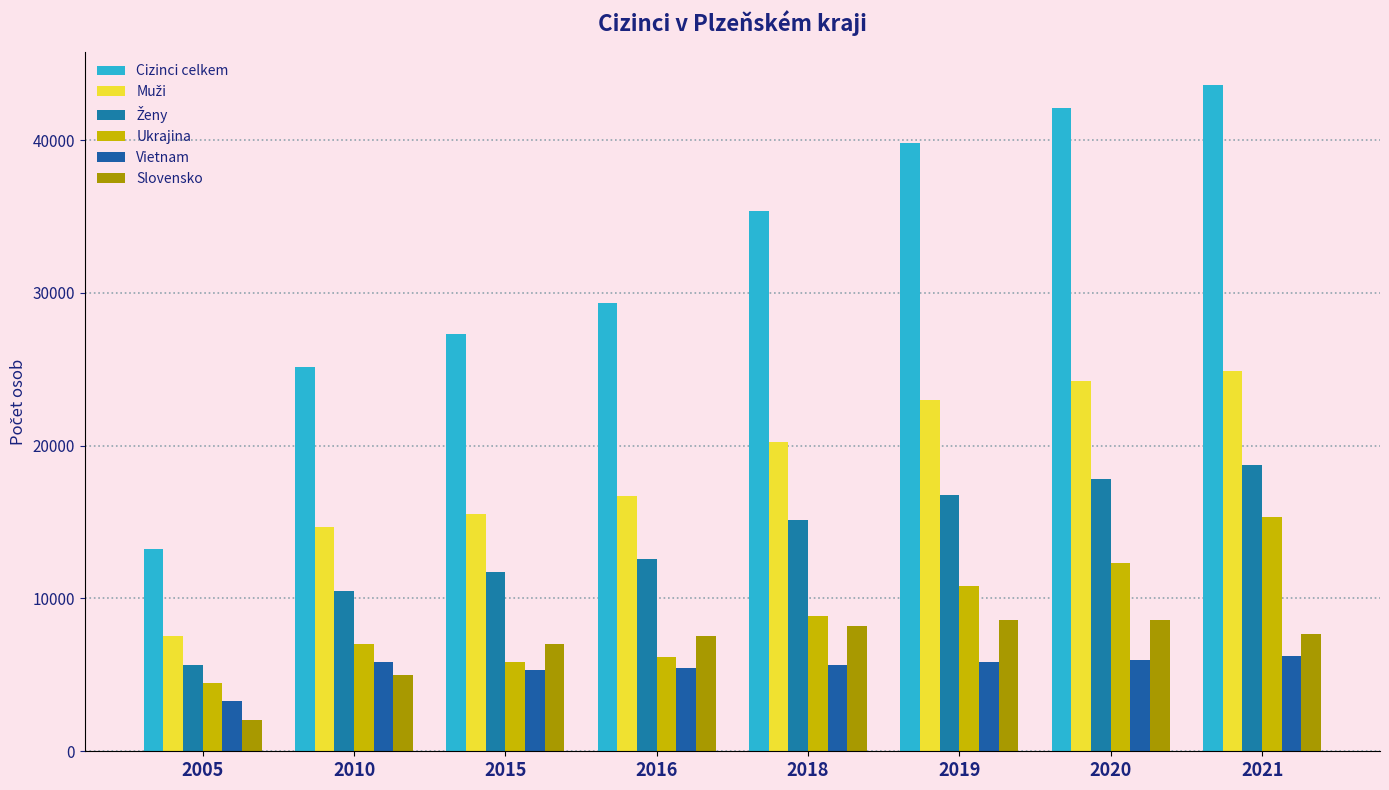

Does the chart contain any negative values?

No